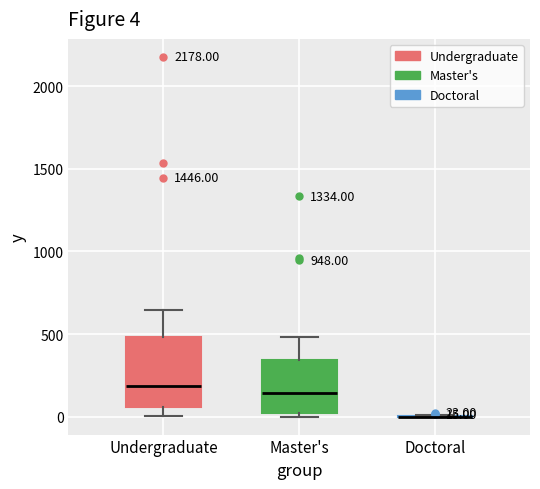

Which box is the tallest, from its lower edge to its upper edge?

Undergraduate